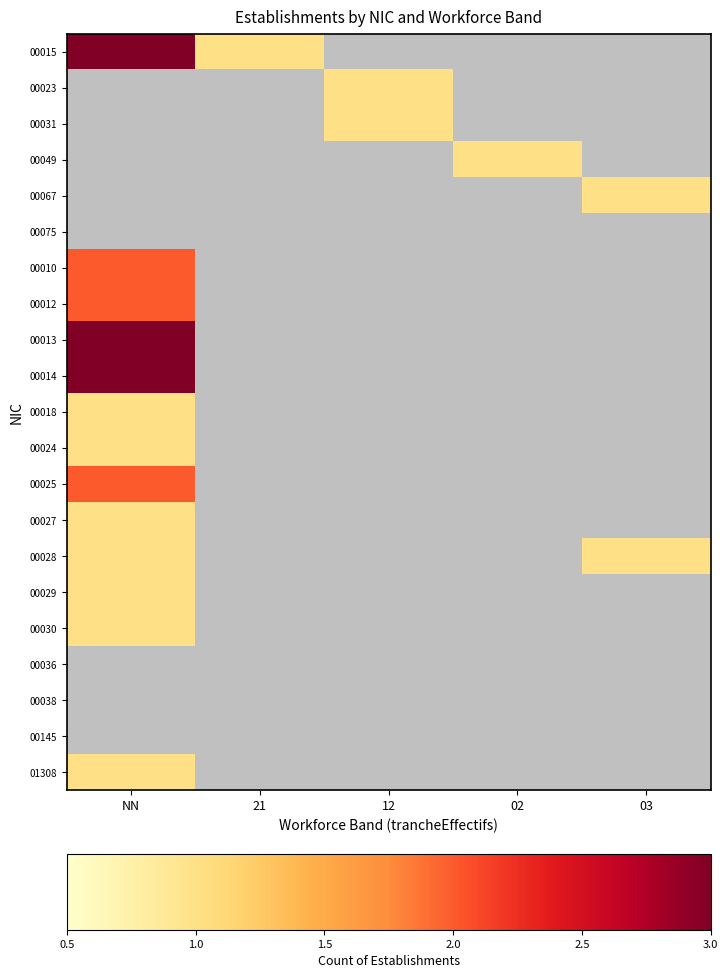

Which category has the highest value across all series?

NN